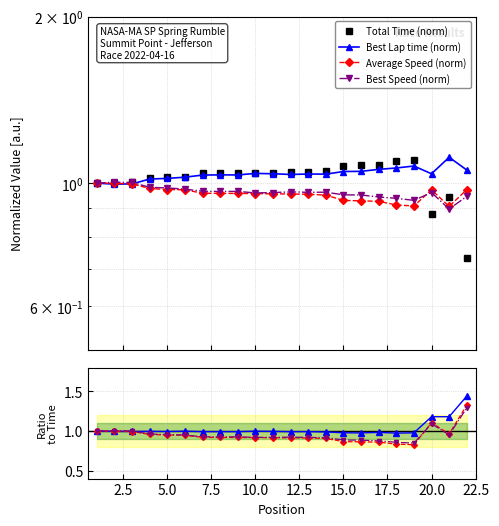

At which category does Average Speed reach its first local valley?

19